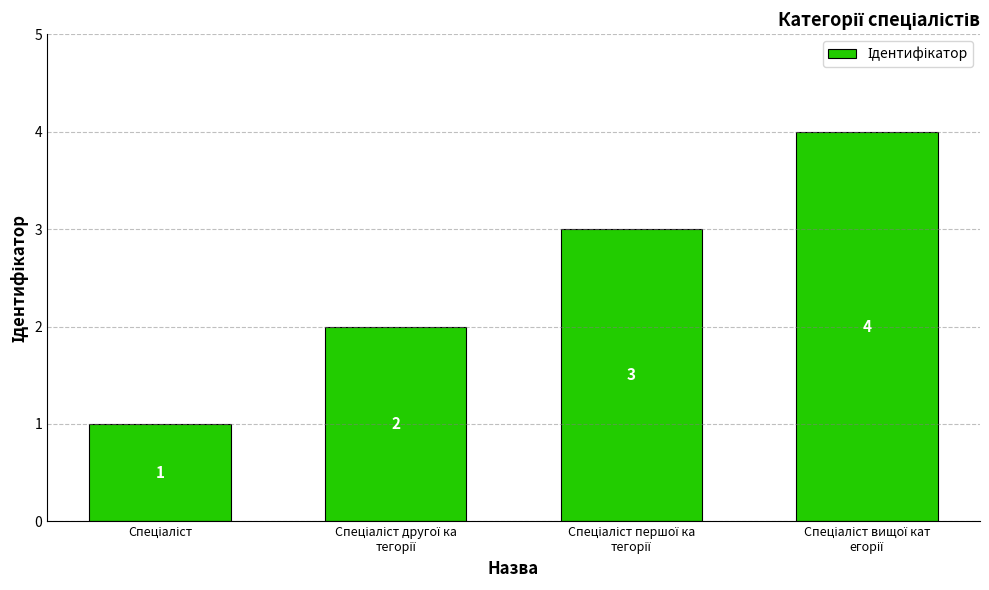

What is the difference between the maximum and minimum values?

3